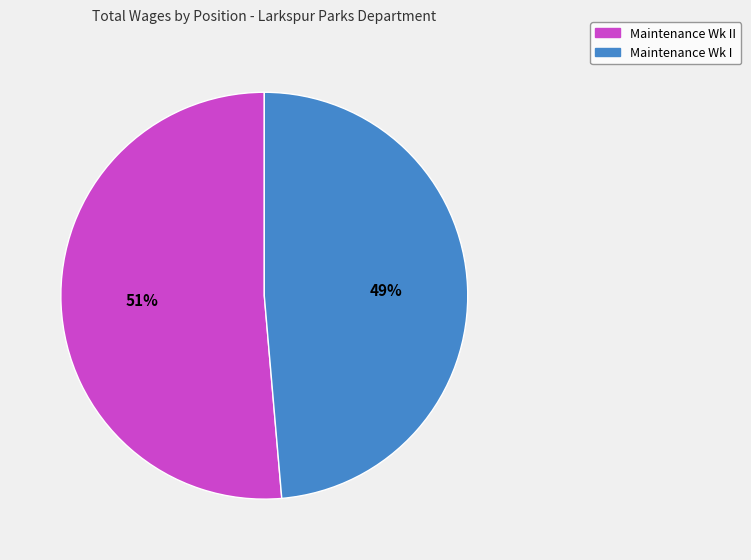

Which has a higher value, Maintenance Wk I or Maintenance Wk II?

Maintenance Wk II